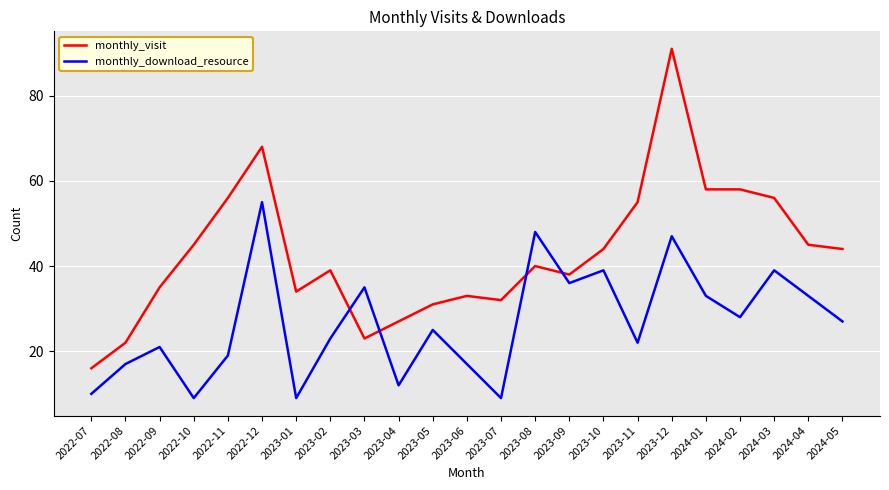

Where is the first local maximum for monthly_visit?

2022-12